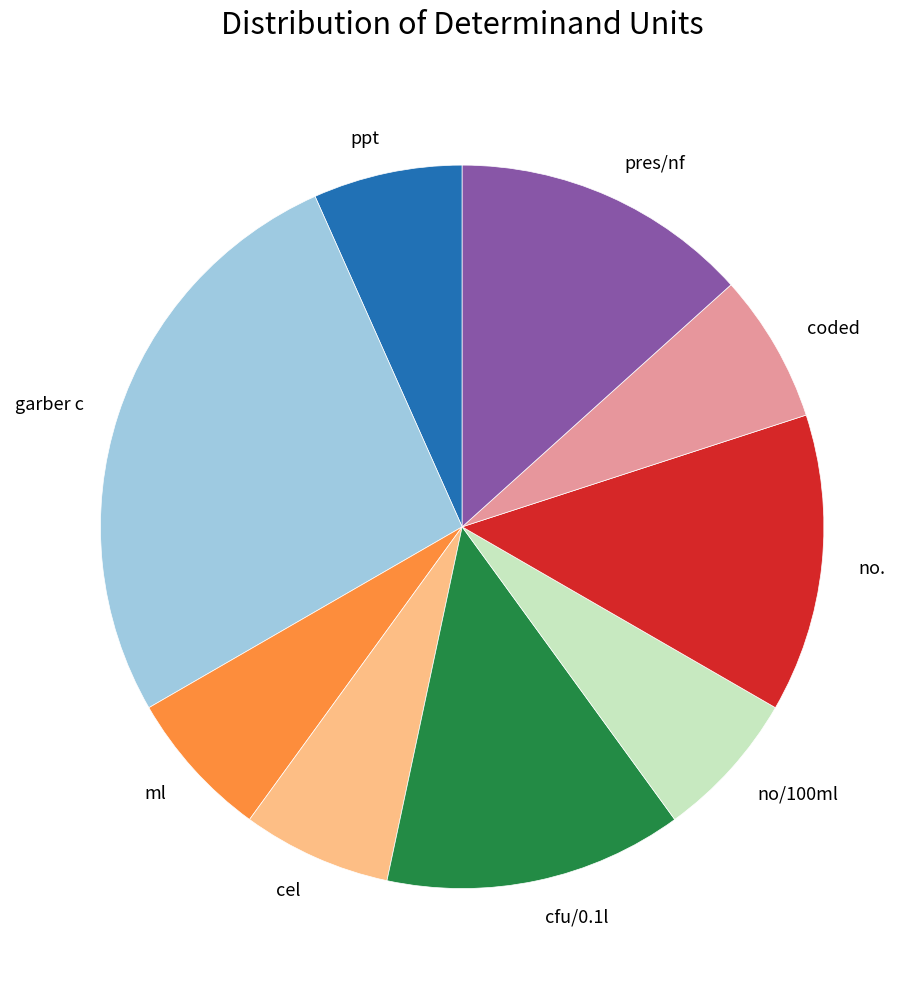

Which slice is the largest?

garber c